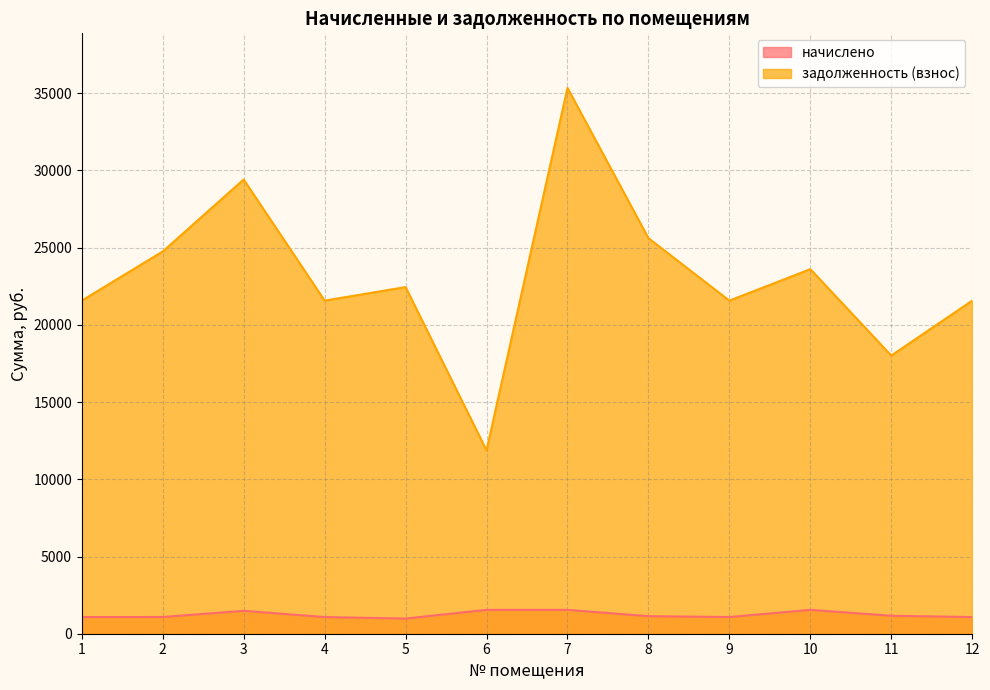

What is the greatest value displayed?

35347.9